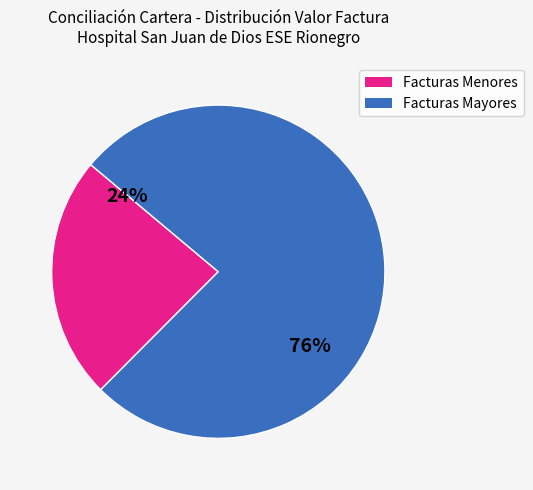

Is there a majority slice in this chart?

Yes